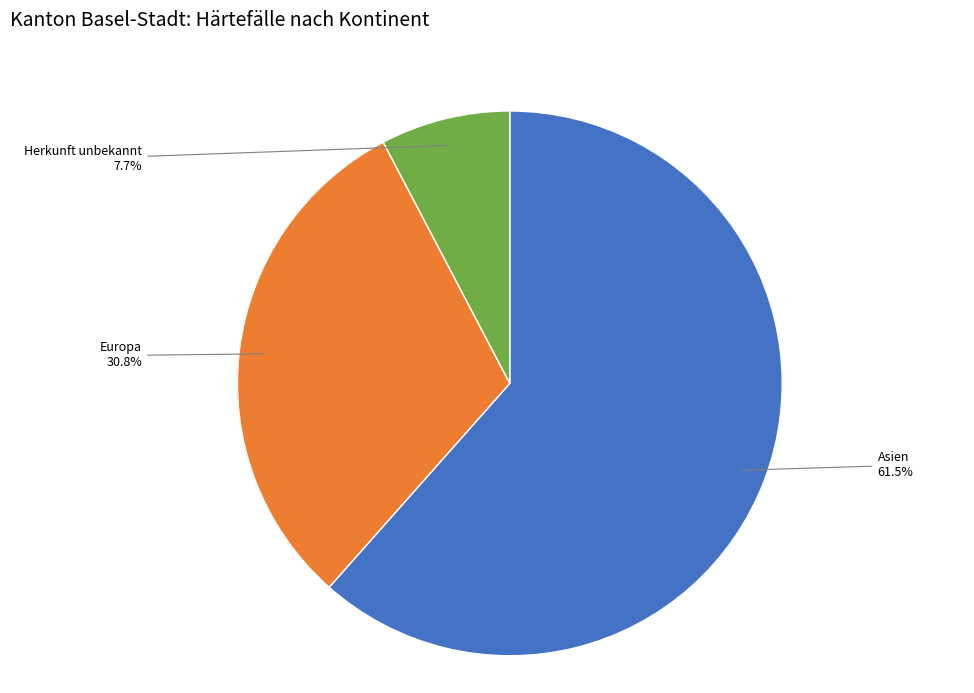

Is there a majority slice in this chart?

Yes